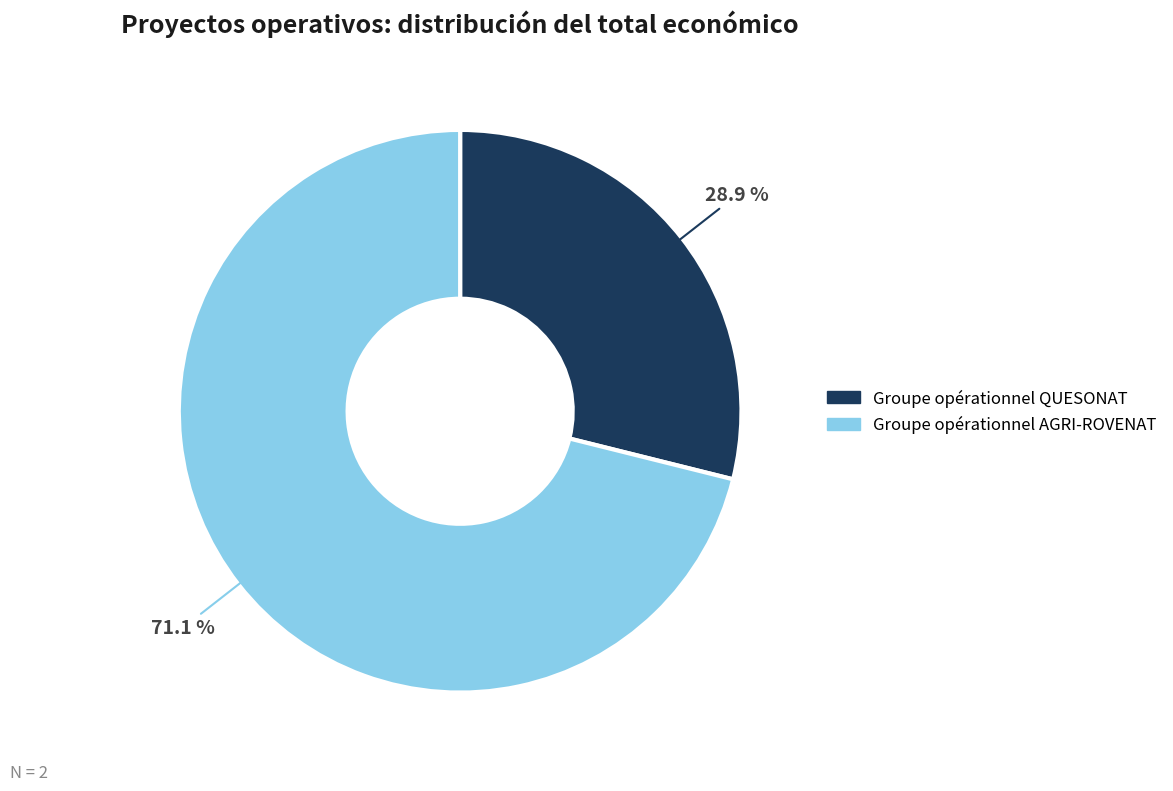

Between Groupe opérationnel AGRI-ROVENAT and Groupe opérationnel QUESONAT, which is larger?

Groupe opérationnel AGRI-ROVENAT